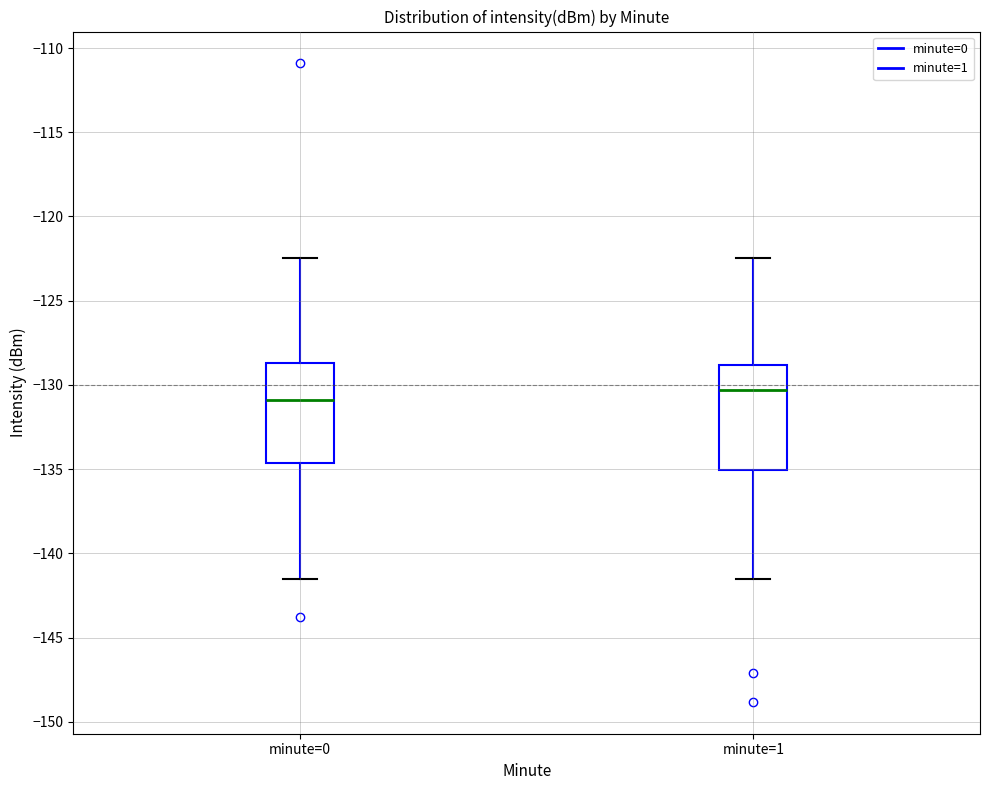

Reading left to right, transcribe this box plot: for each box, give where its median line is, the range the box spans, and where its two whiskers end, as read against the y-axis. The values are not printed on the chart, so give them approximately, as read against the axis.

minute=0: median -131.0, box -134.5 to -128.5, whiskers -141.5 to -122.5
minute=1: median -130.5, box -135.0 to -129.0, whiskers -141.5 to -122.5